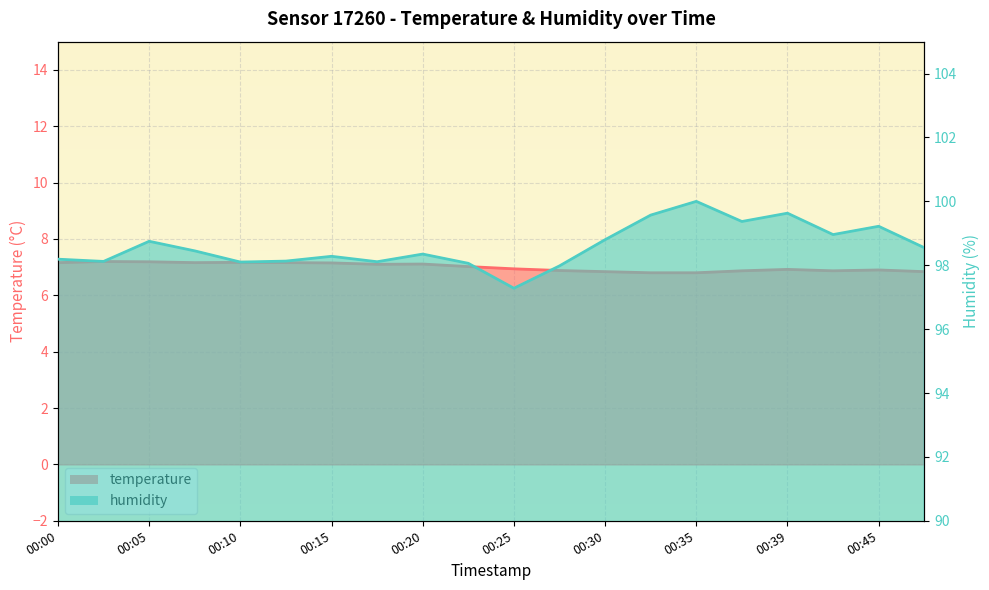

Which series changed the most between 00:27 and 00:45?

humidity